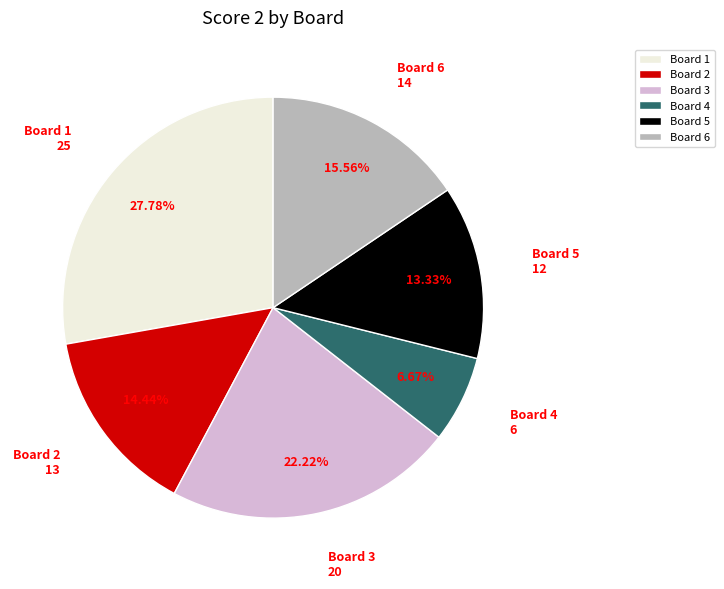

Is the sum of Board 2 and Board 3 greater than half?

No